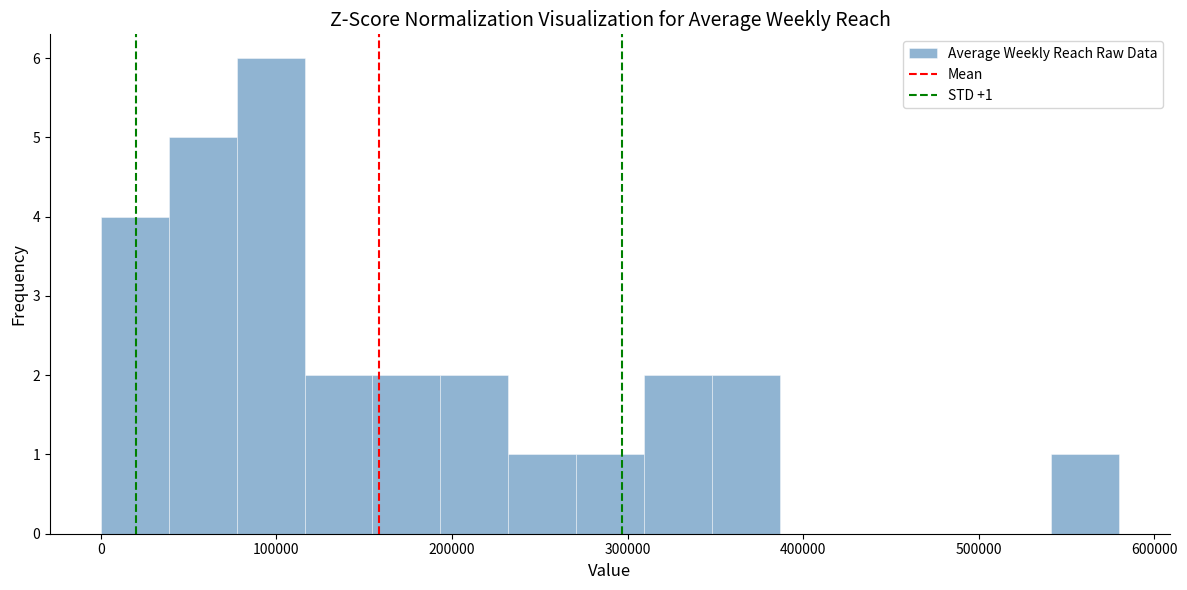

Around what value on the x-axis is the tallest bar? Give the approximate position of its centre, as read against the axis.

100000